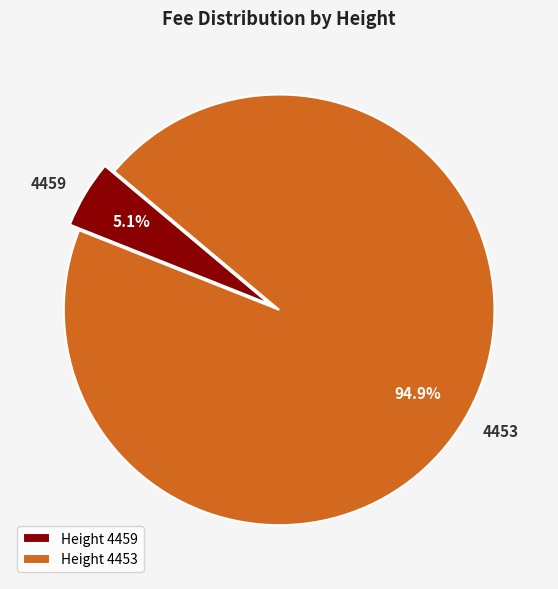

Does any single category account for the majority?

Yes